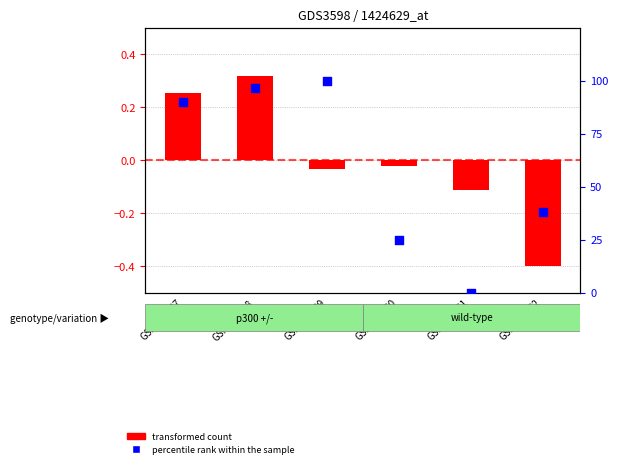

Which series contains the lowest Y value?

transformed count